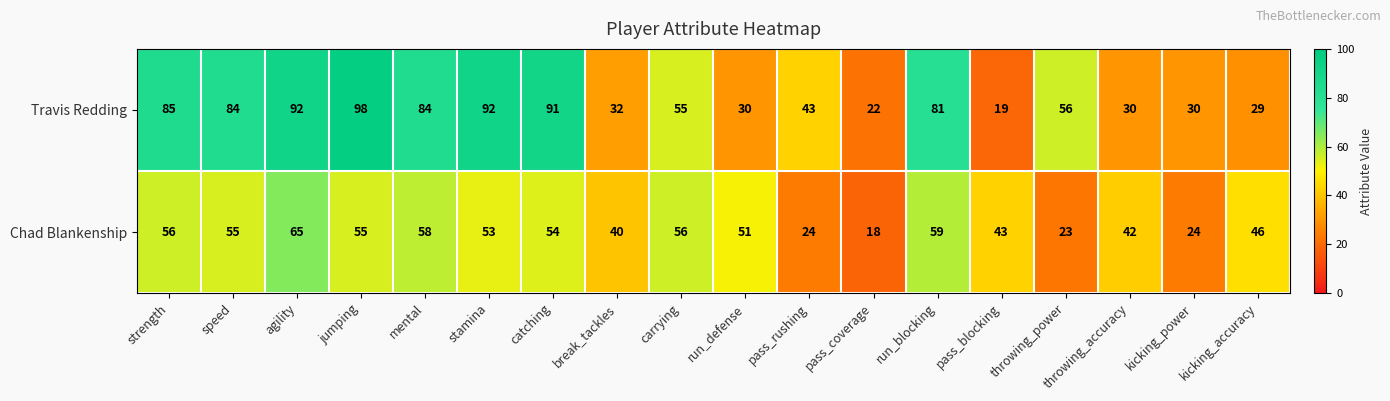

At run_defense, list the series in order from smallest to largest.

Travis Redding, Chad Blankenship